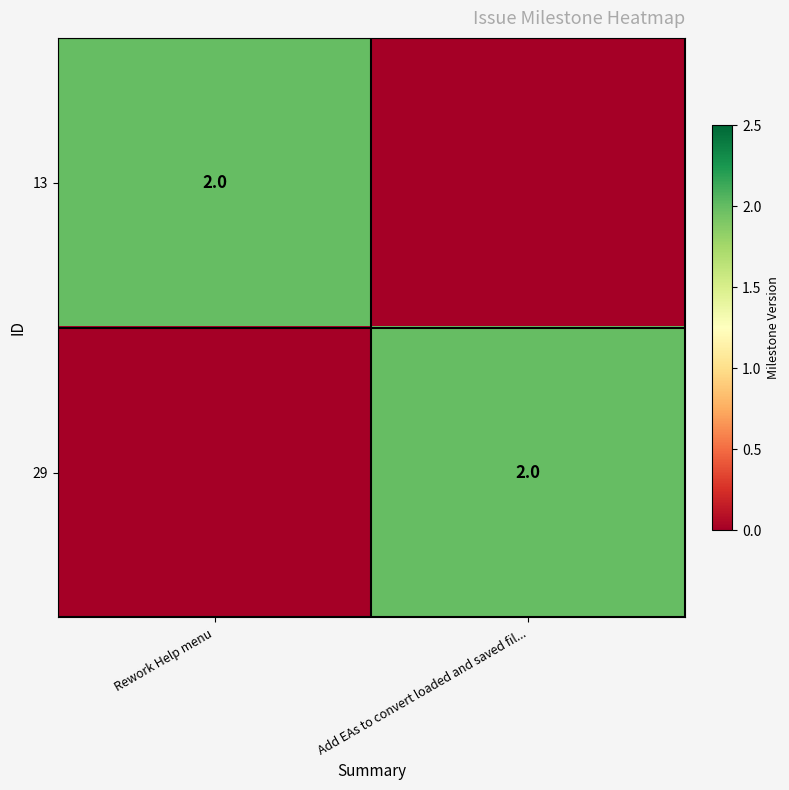

True or false: 13 has a value of 4 at Rework Help menu.

False